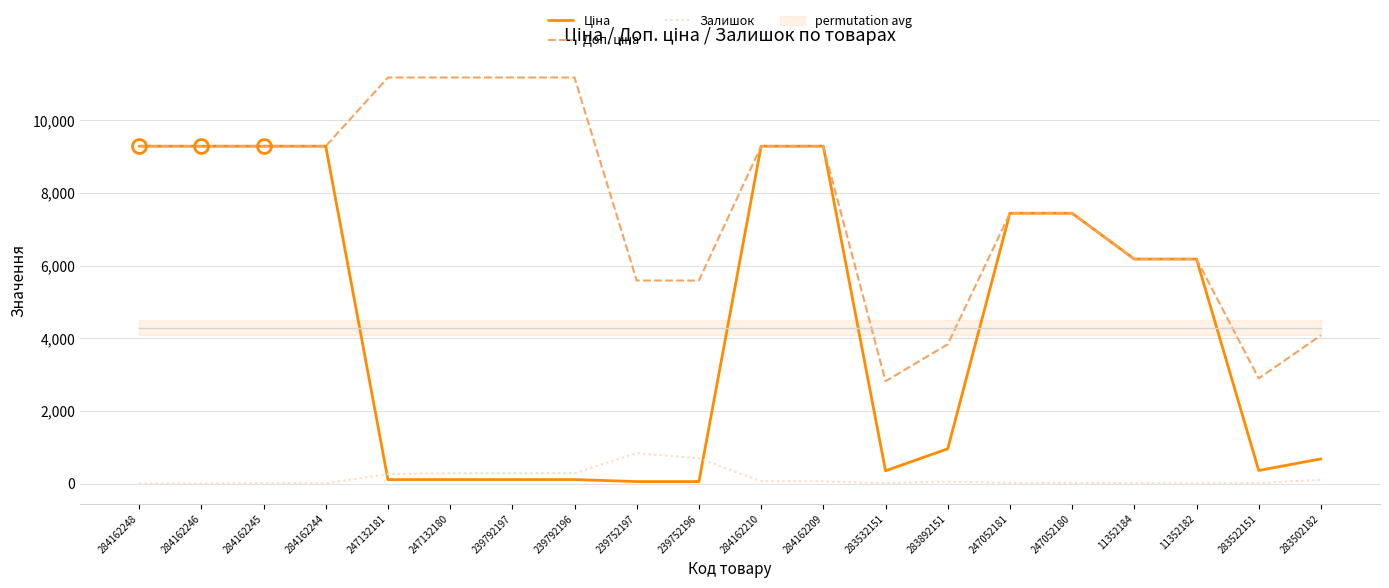

How many data points in Залишок are less than 55?

10